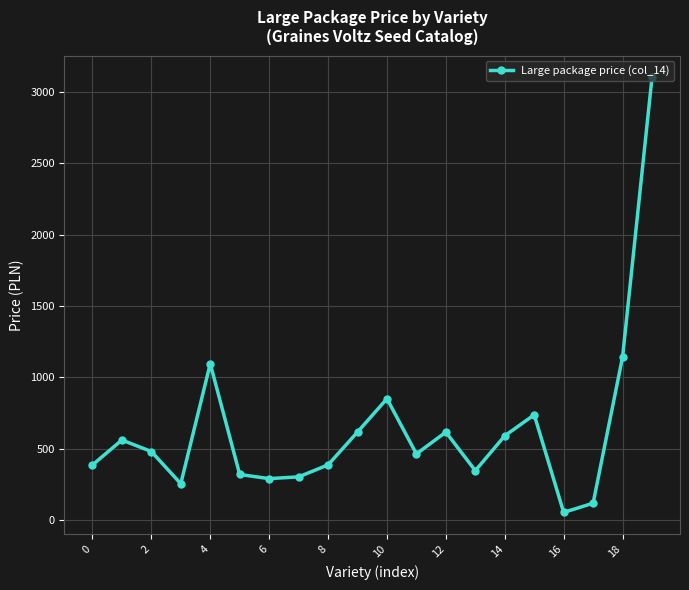

What is the sum of all values?

12733.3